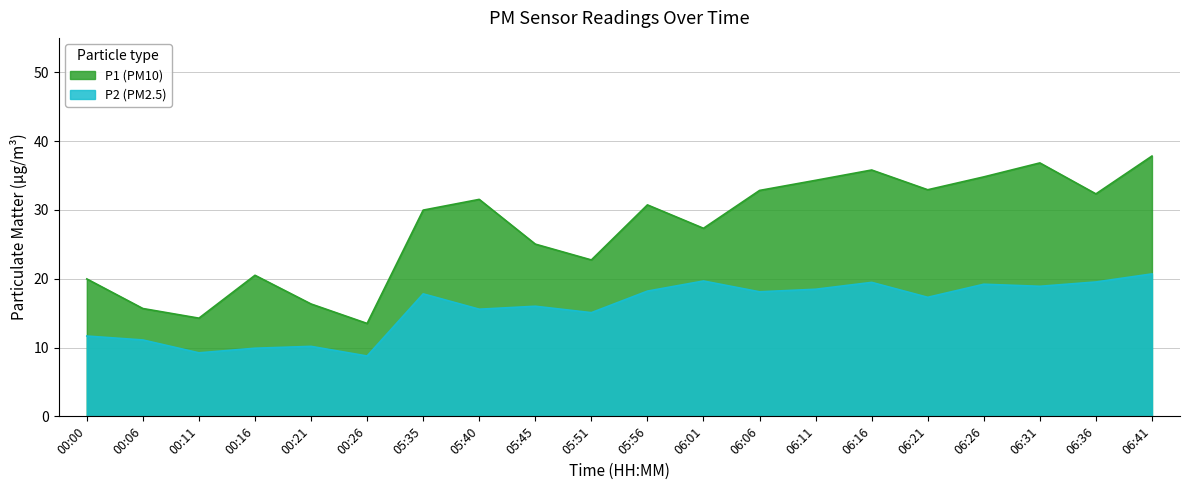

What is the smallest value displayed?

8.8